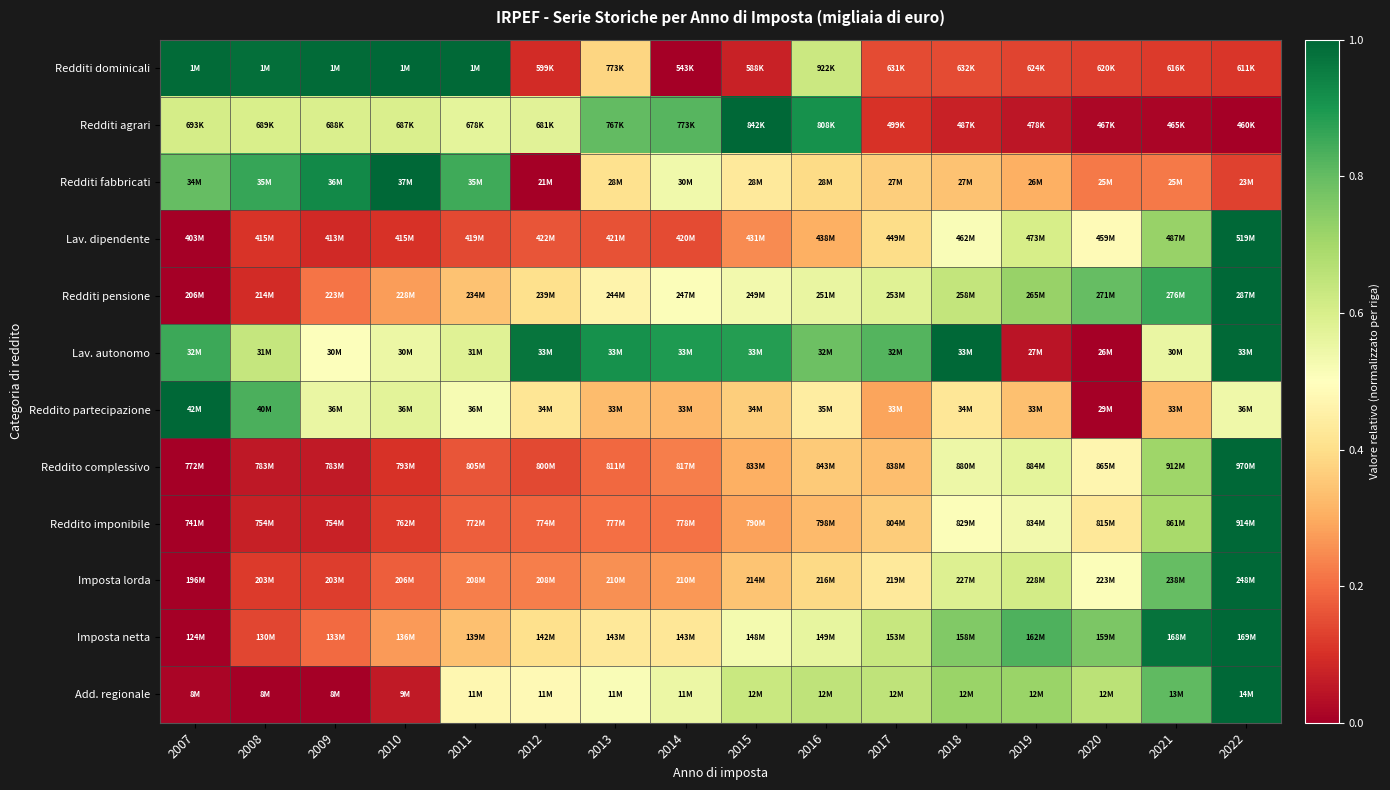

Between 2013 and 2015, which is larger?

2013